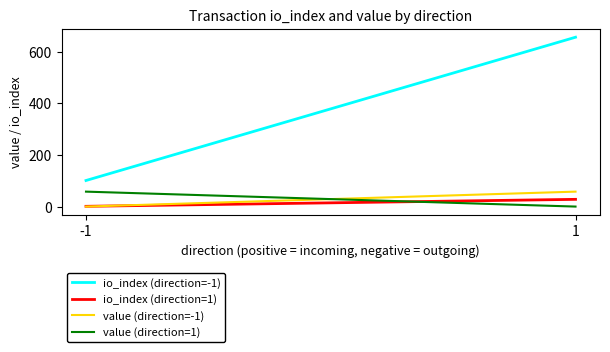

Between -1 and 1, which series saw the biggest shift?

io_index (direction=-1)